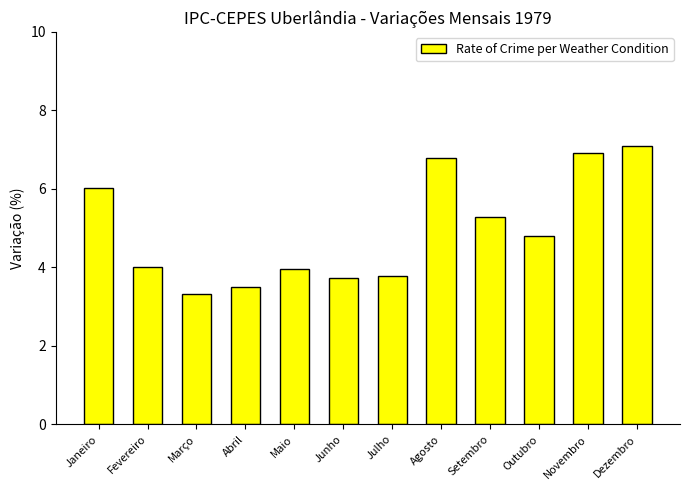

What is the difference between the values at Agosto and Janeiro?

0.8